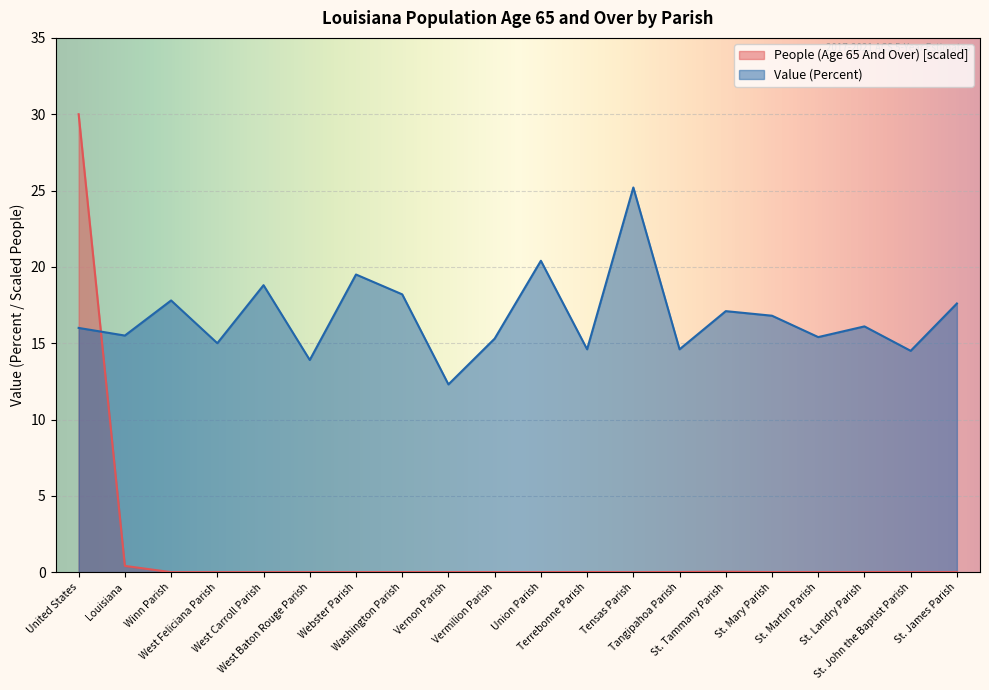

What is the greatest value displayed?

30.0